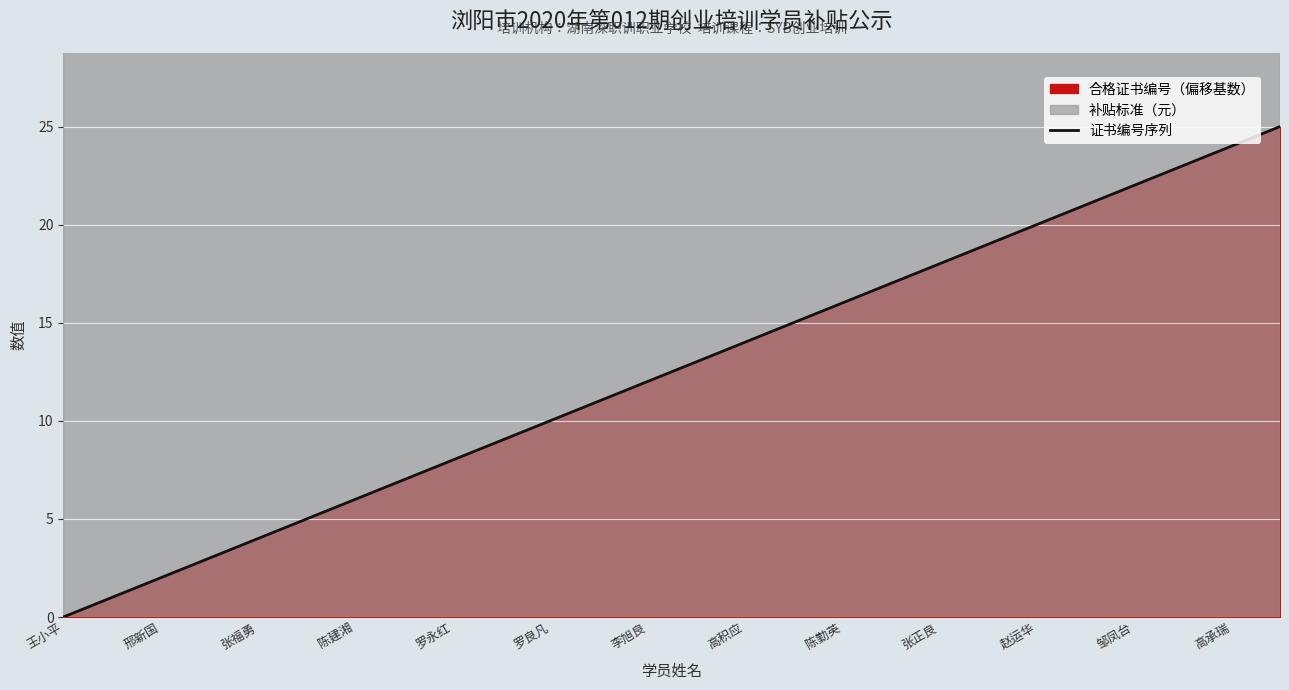

True or false: 证书编号序列 has a value of 22 at 邹凤台.

True